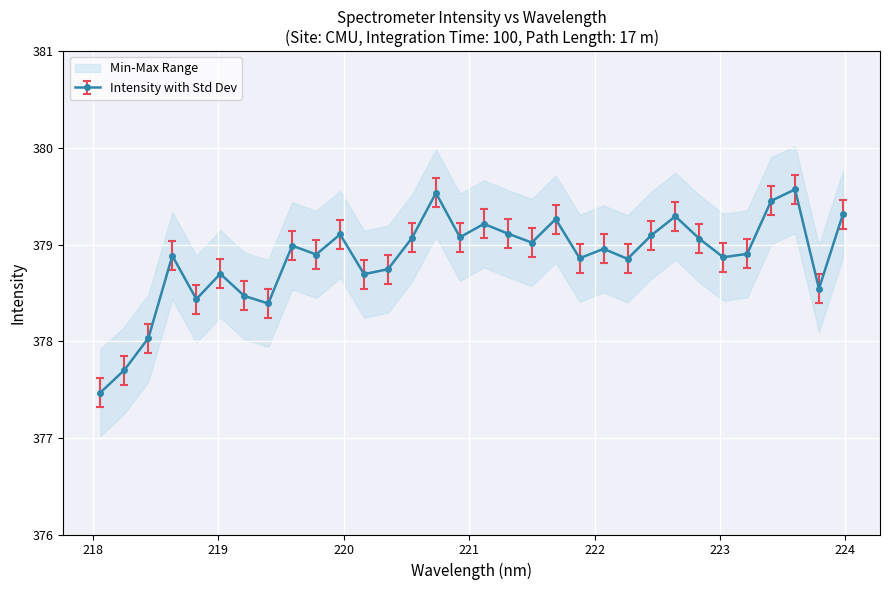

What is the difference between the maximum and minimum values?

2.1